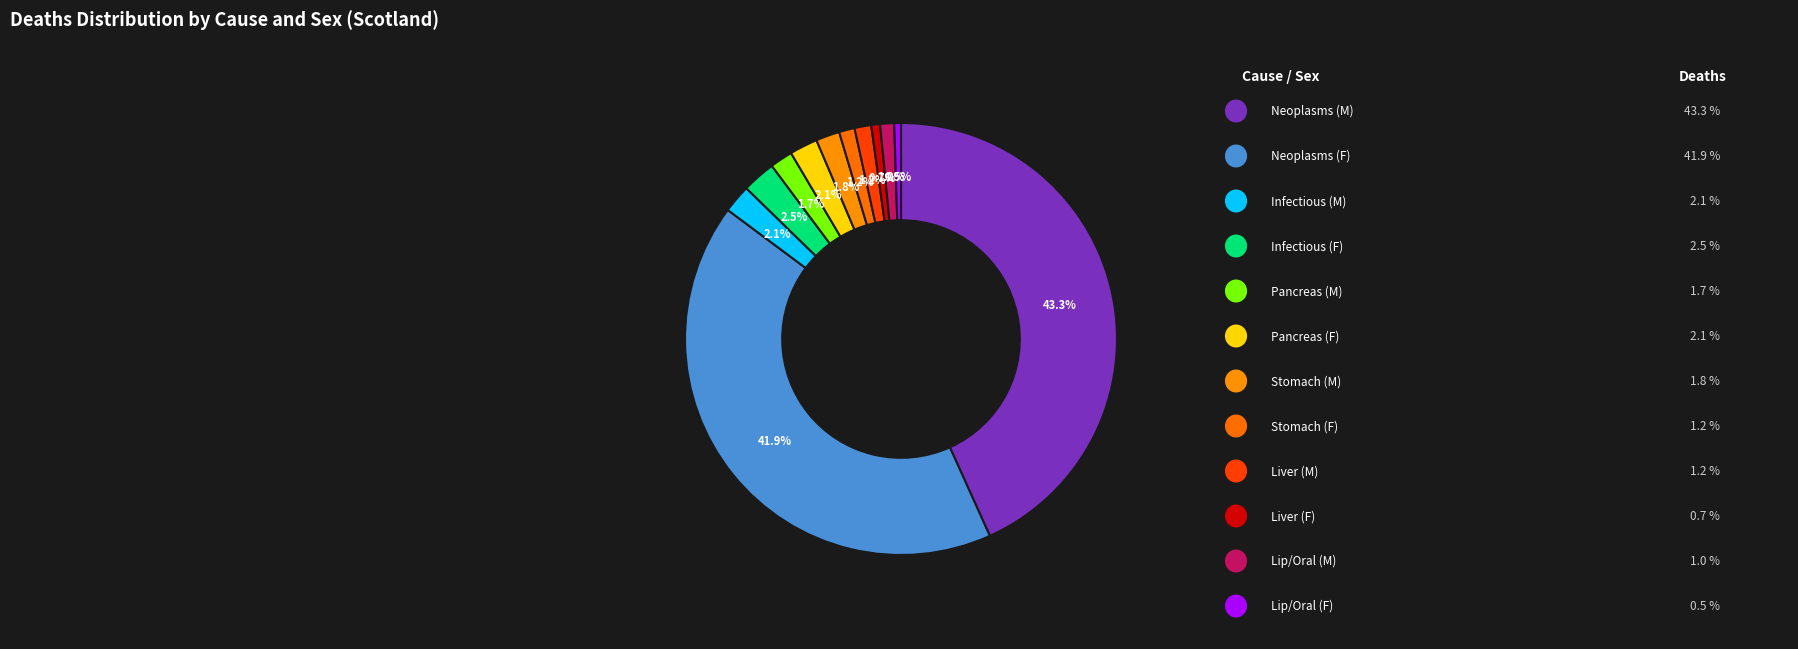

How many segments does this pie chart have?

12